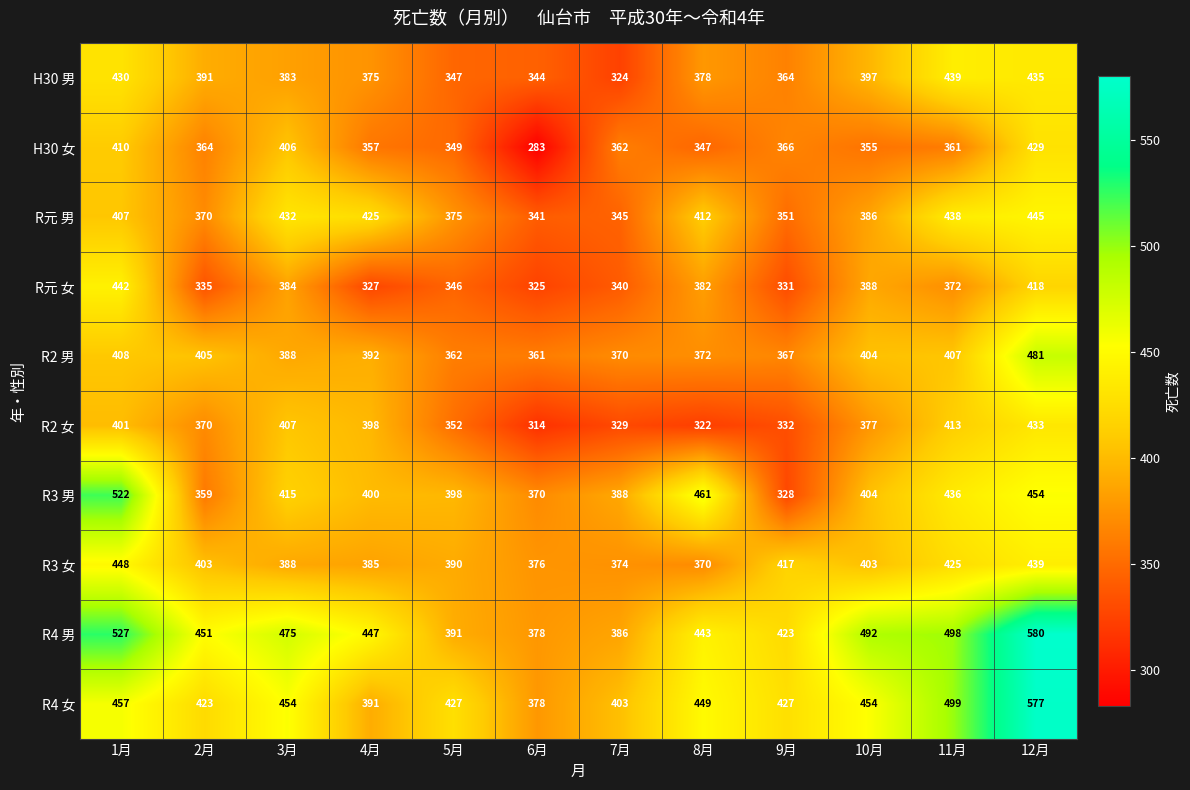

Count the number of categories in the chart.

12